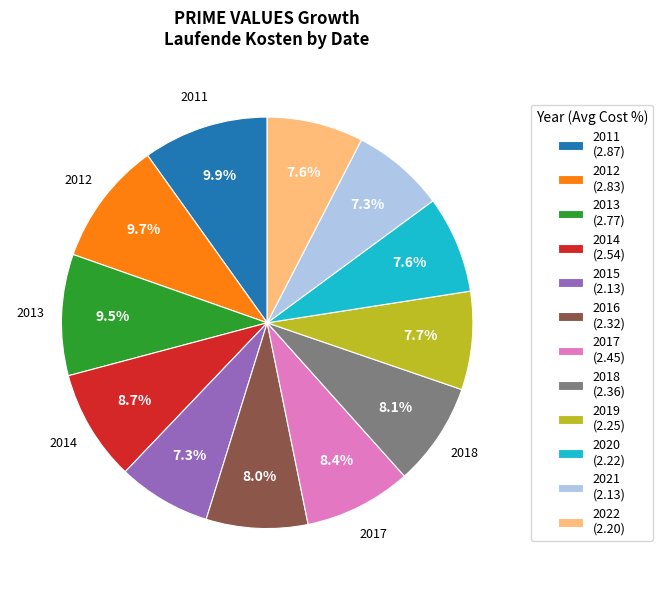

What is the ratio of the value at 2012 (2.83) to the value at 2021 (2.13)?

1.3